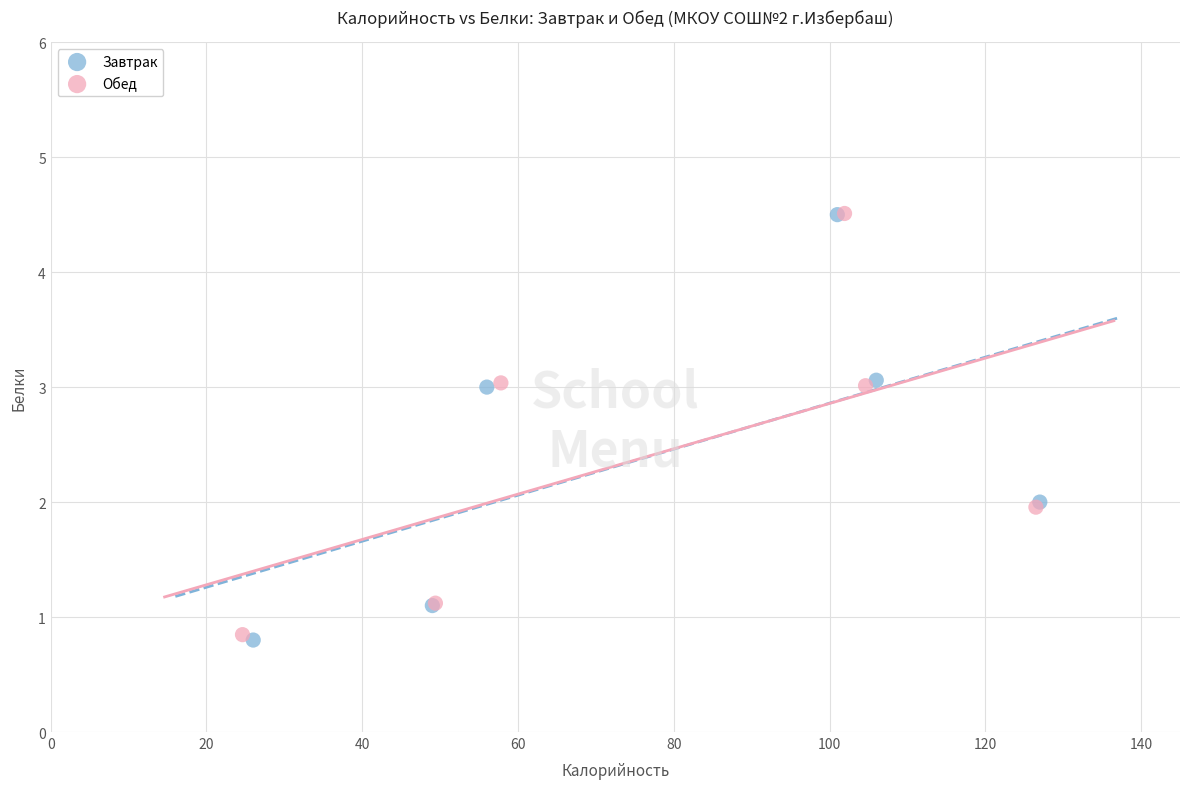

Which series has the widest spread of Y values?

Завтрак